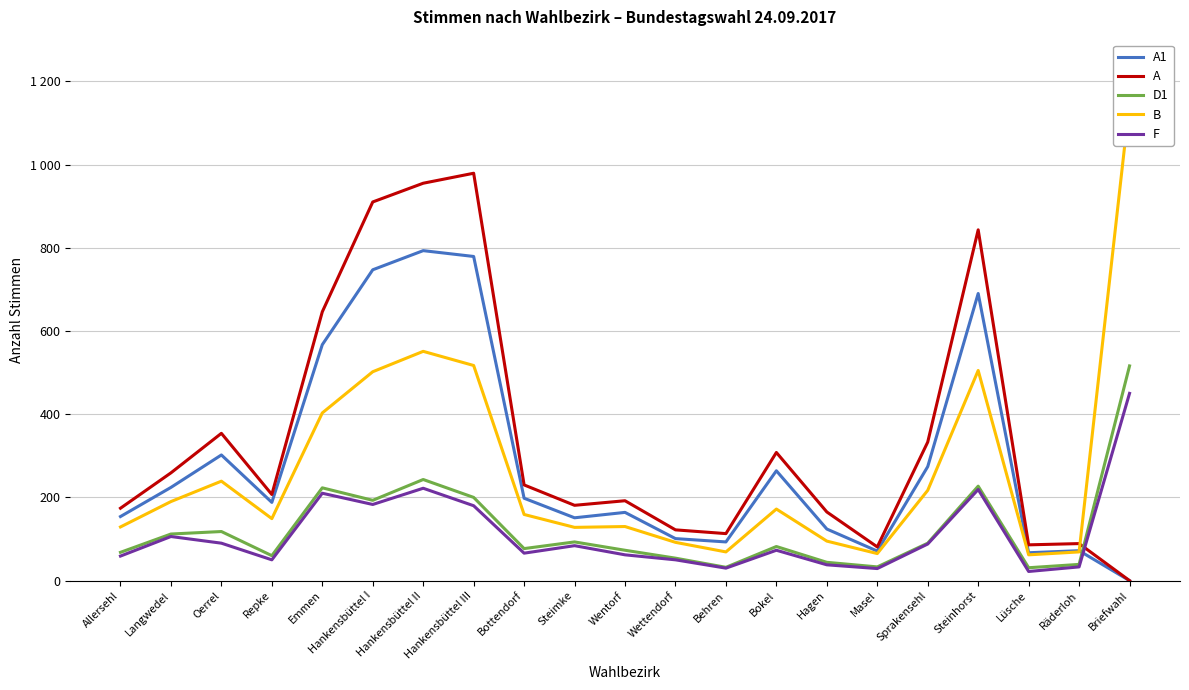

In B, how many points are higher than both neighbors (excluding endpoints)?

5